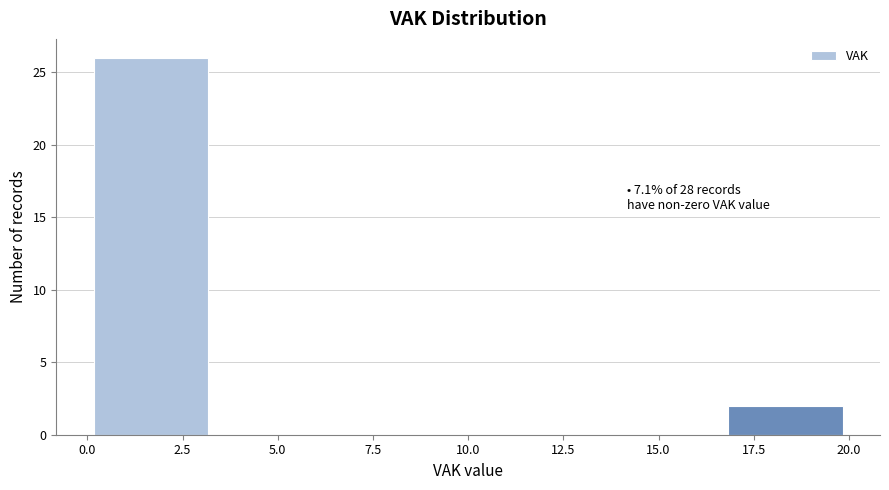

Over which range of the x-axis is the bar tallest?

0.0 to 3.5